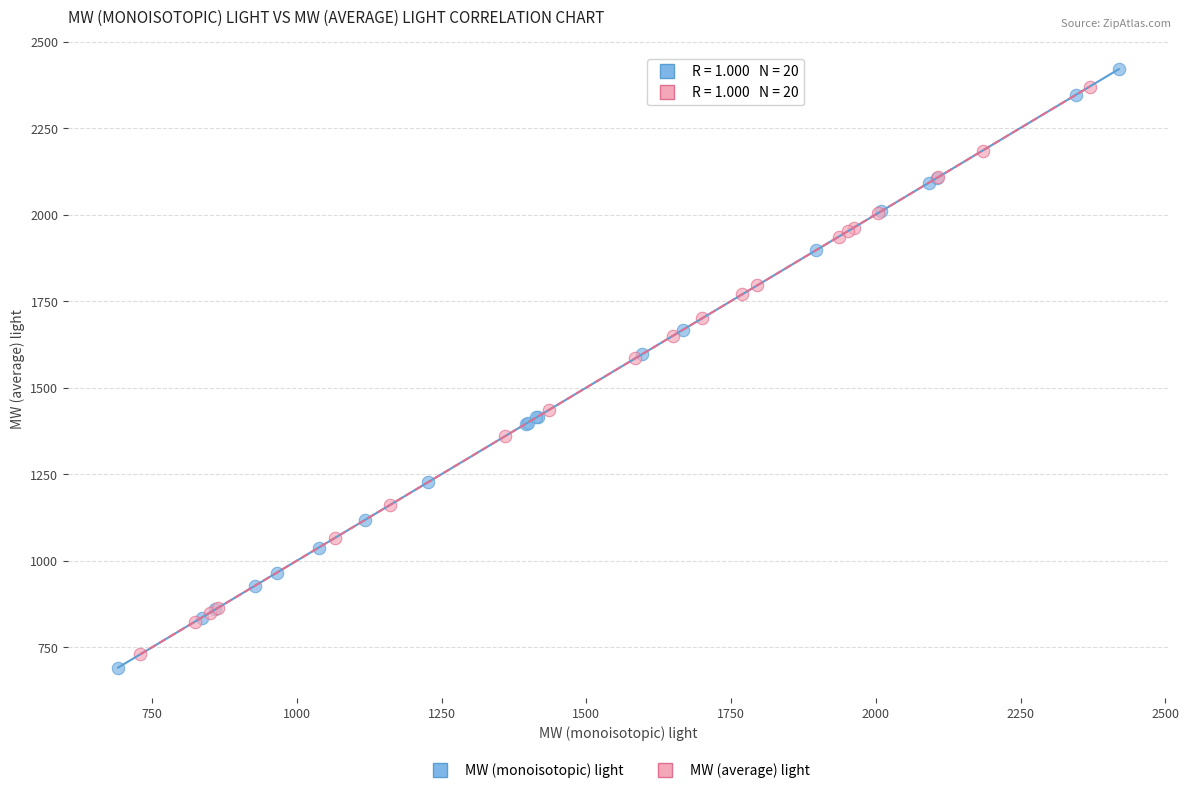

Which series has the widest spread of Y values?

MW (monoisotopic) light